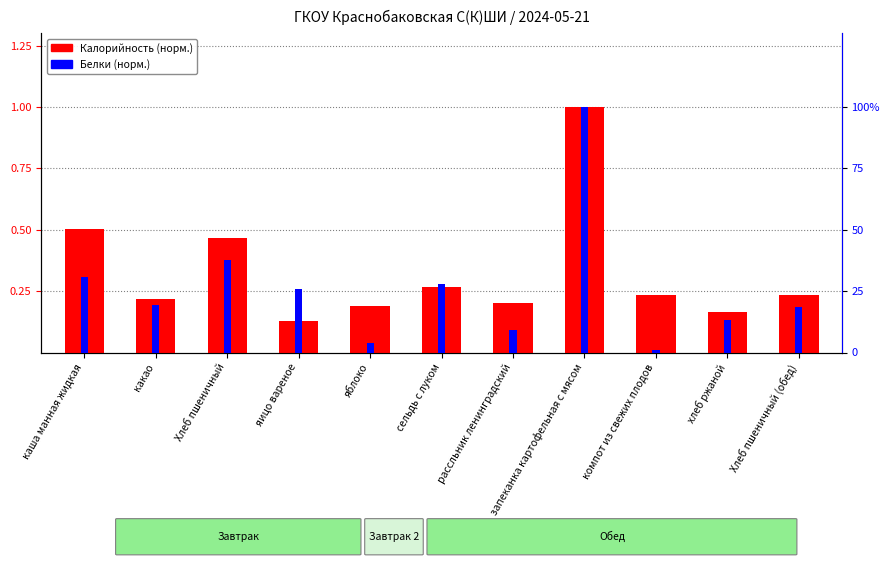

Read the Калорийность (норм.) value at хлеб ржаной.

0.2